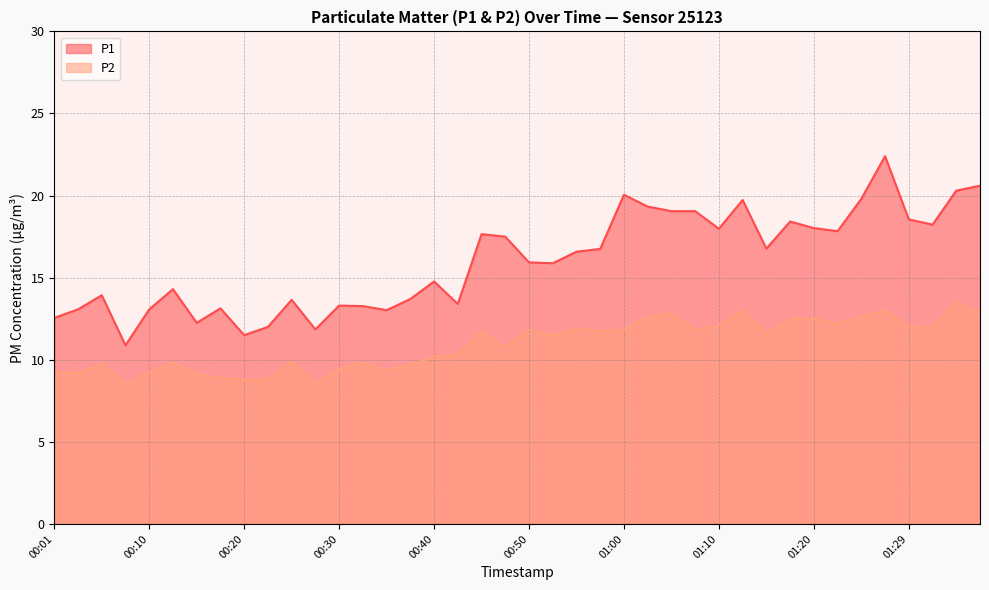

What is the average value of the P1 series?

16.0